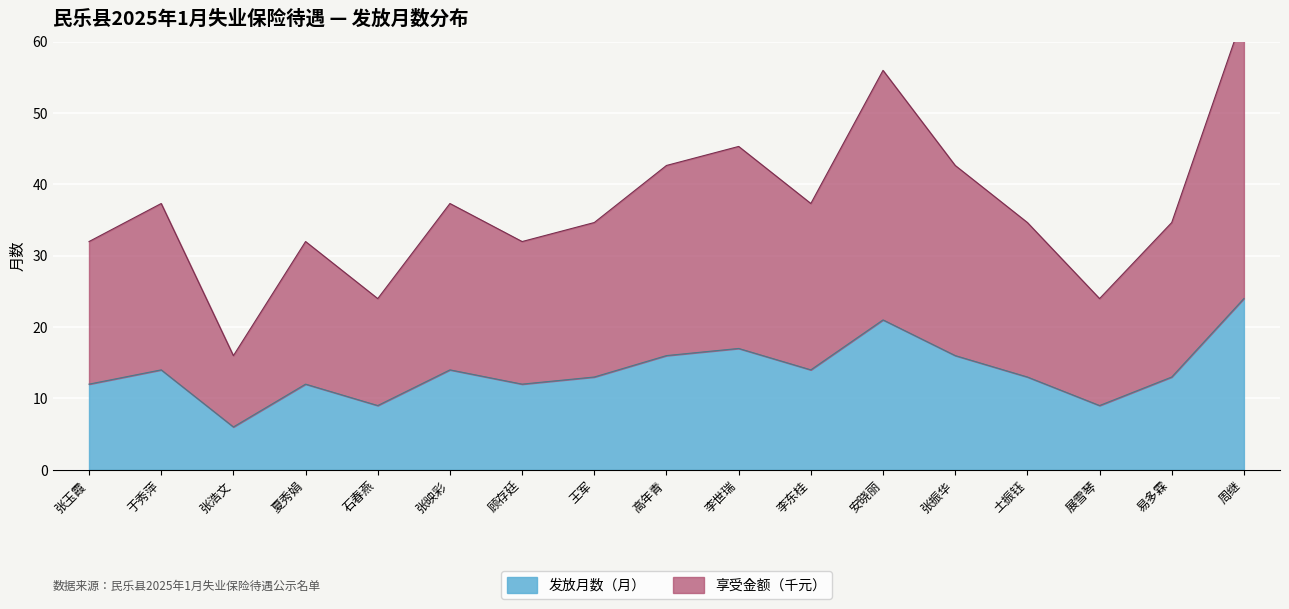

The 发放月数（月） series shows 12 at 夏秀娟. True or false?

True